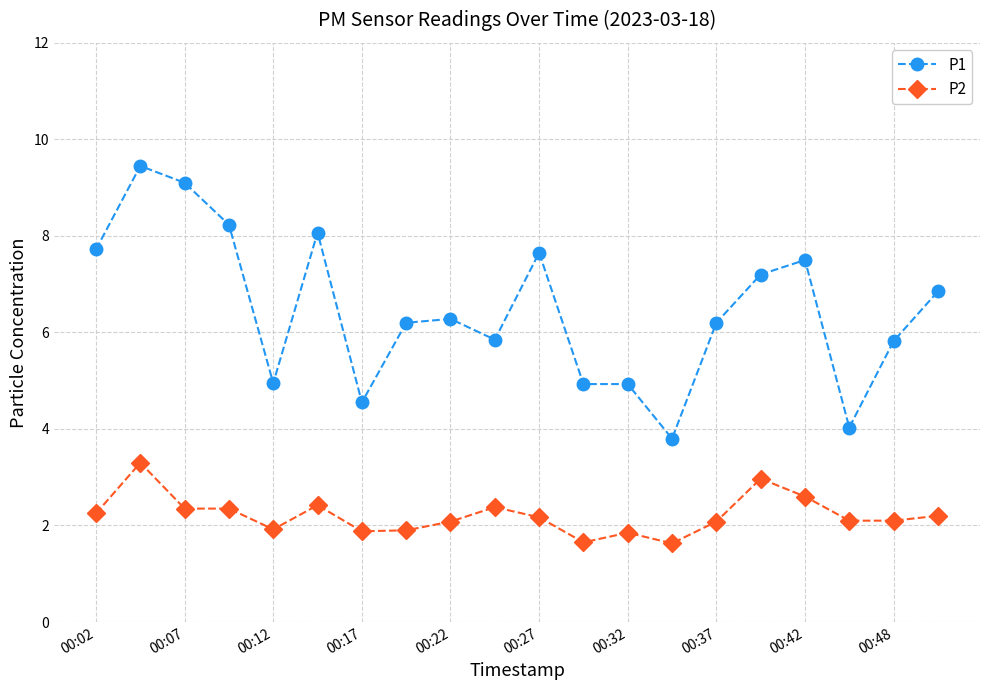

At how many categories does at least one series exceed 7?

8